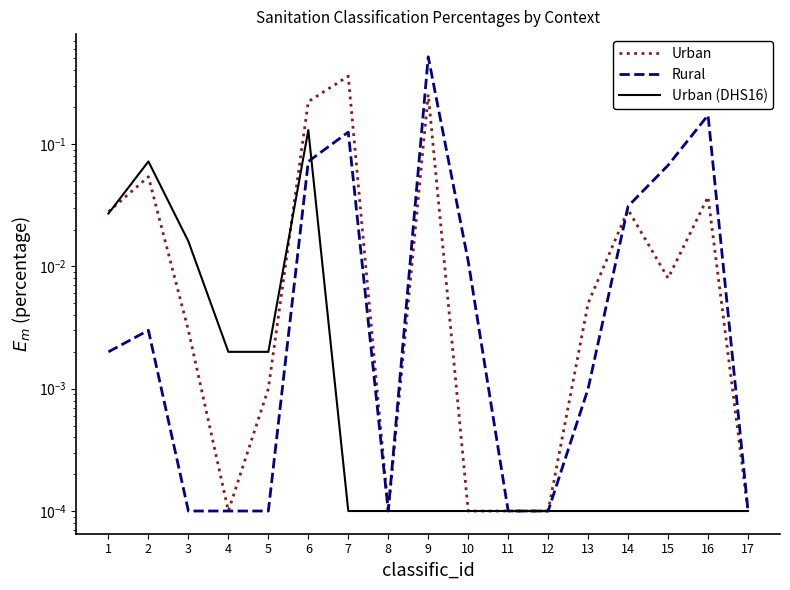

Rank the categories by Rural value from highest to lowest.

9, 16, 7, 6, 15, 14, 10, 2, 1, 13, 3, 4, 5, 8, 11, 12, 17